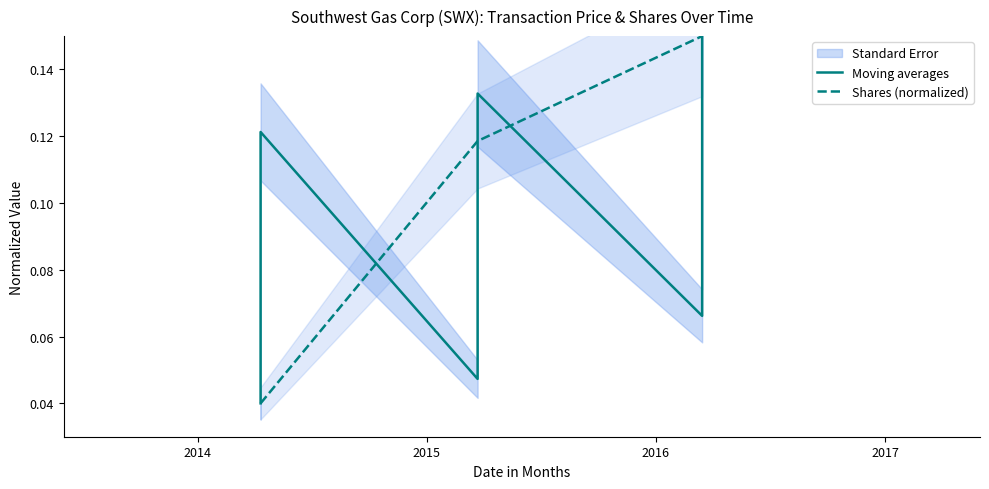

Which series has the widest spread of values?

Moving averages